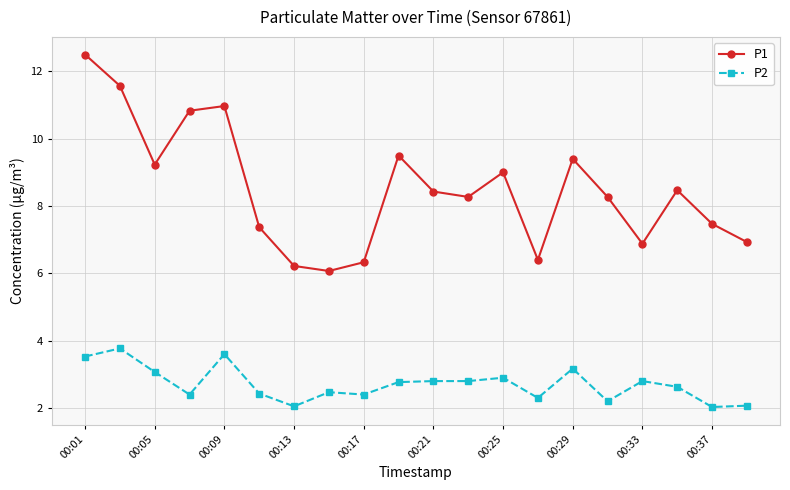

What is the value of the P1 point at the 4th from the left?

10.8